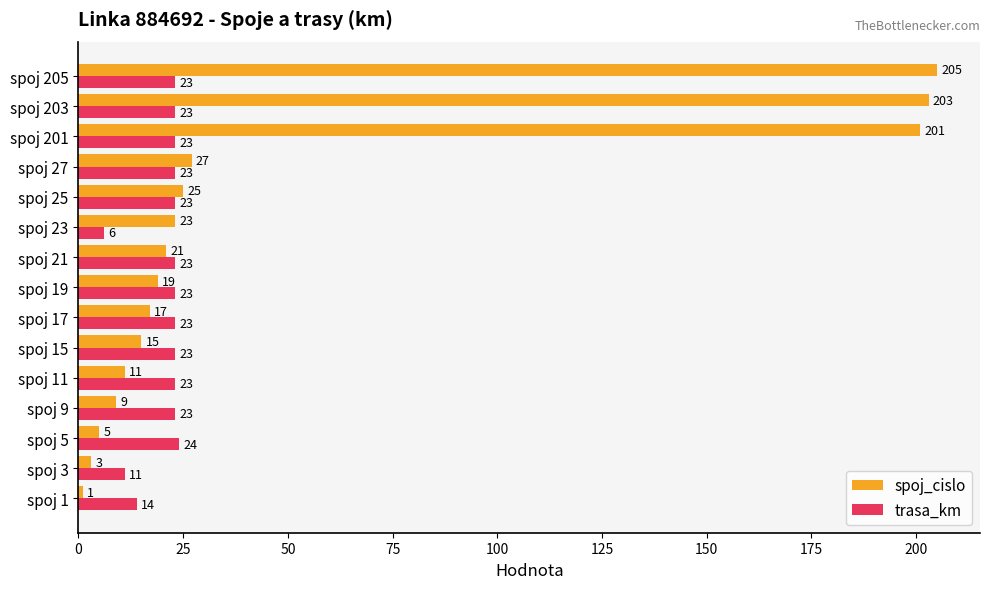

Between spoj 5 and spoj 11, which series saw the biggest shift?

spoj_cislo